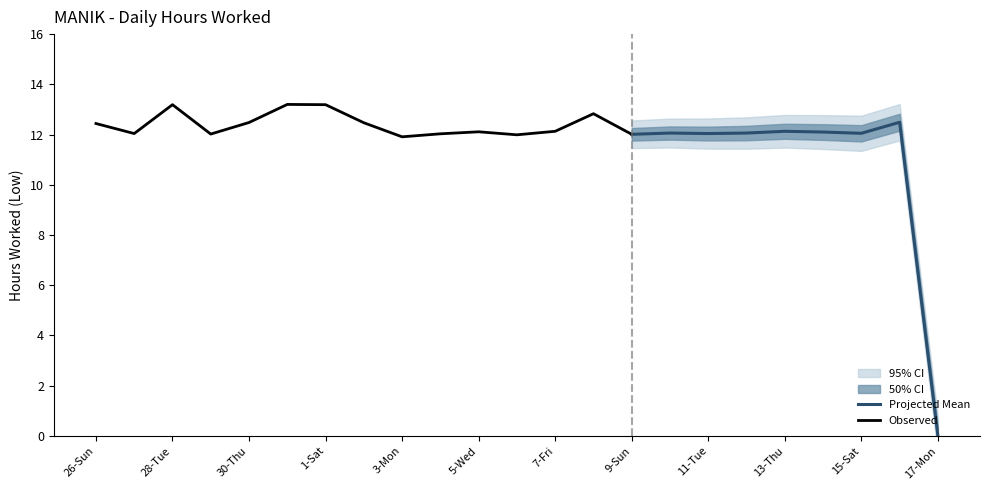

What is the difference between the maximum and minimum values?

13.2